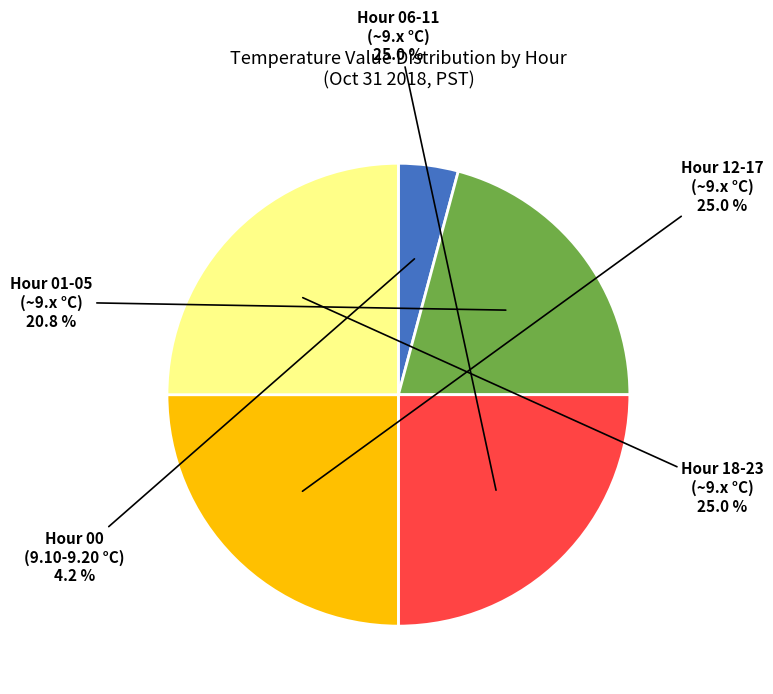

Is there any slice that represents more than half of the pie?

No